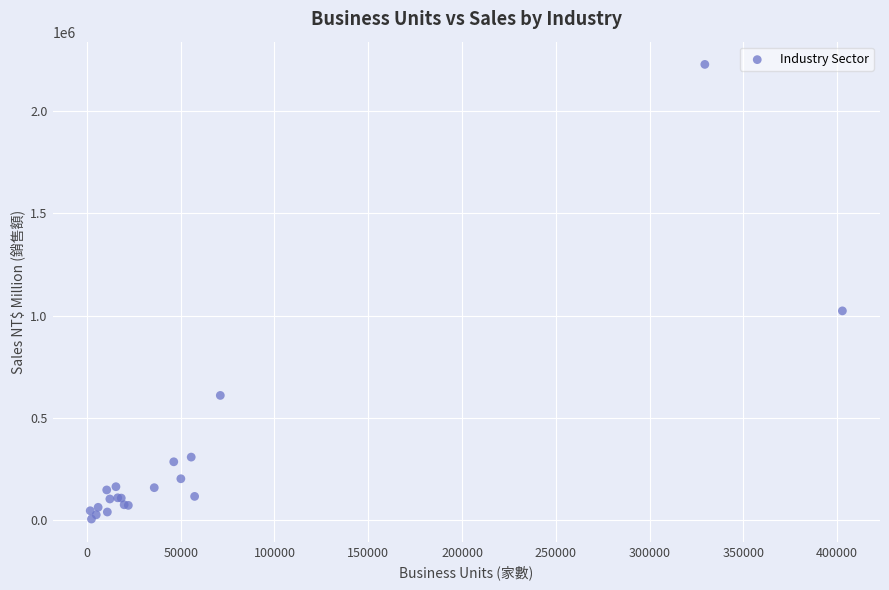

What Y value in the scatter plot is closest to 1117685?

1024100